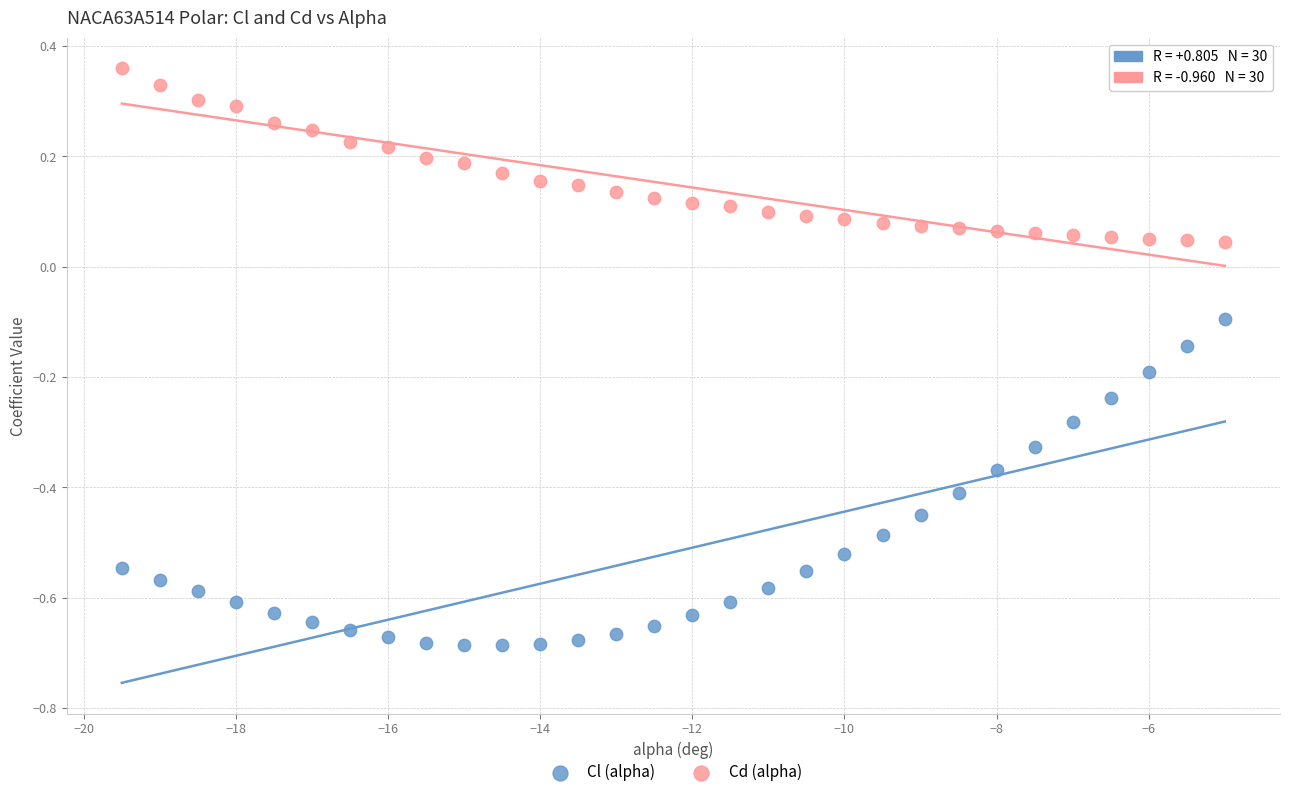

What are all the series names shown in the legend?

Cl (alpha), Cd (alpha)